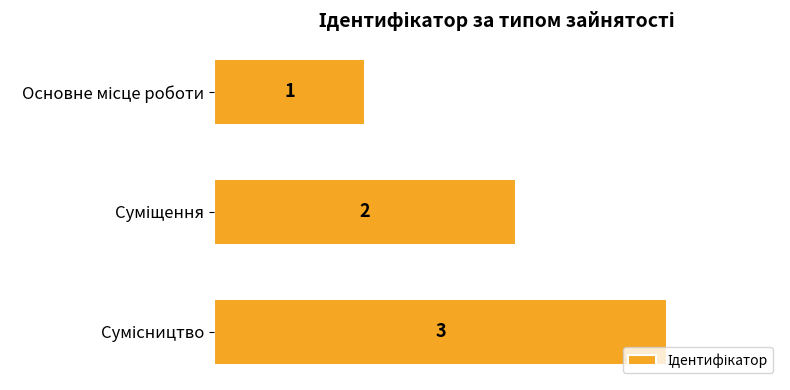

How many values are between 1 and 3?

3